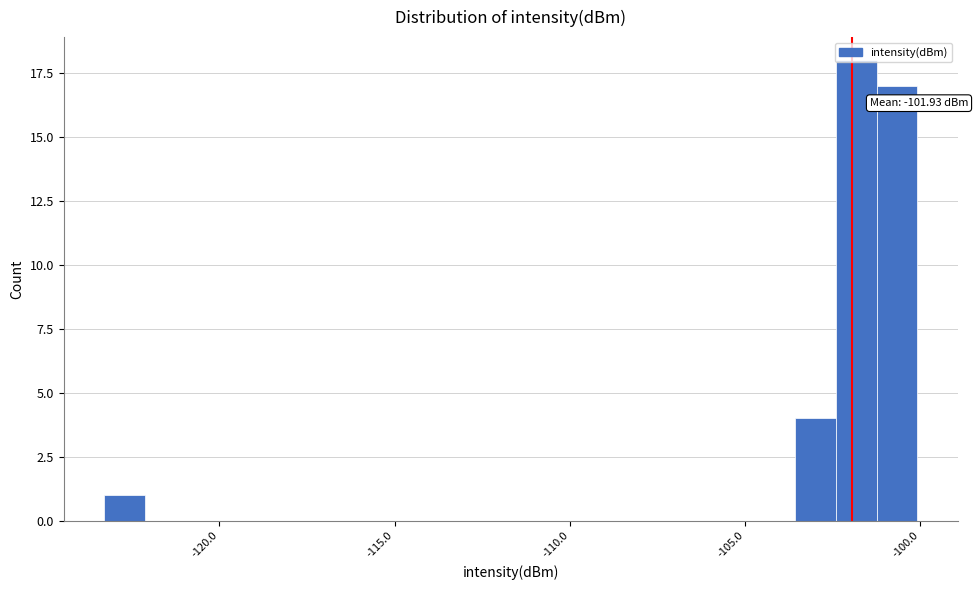

Around what value on the x-axis is the tallest bar? Give the approximate position of its centre, as read against the axis.

-102.0